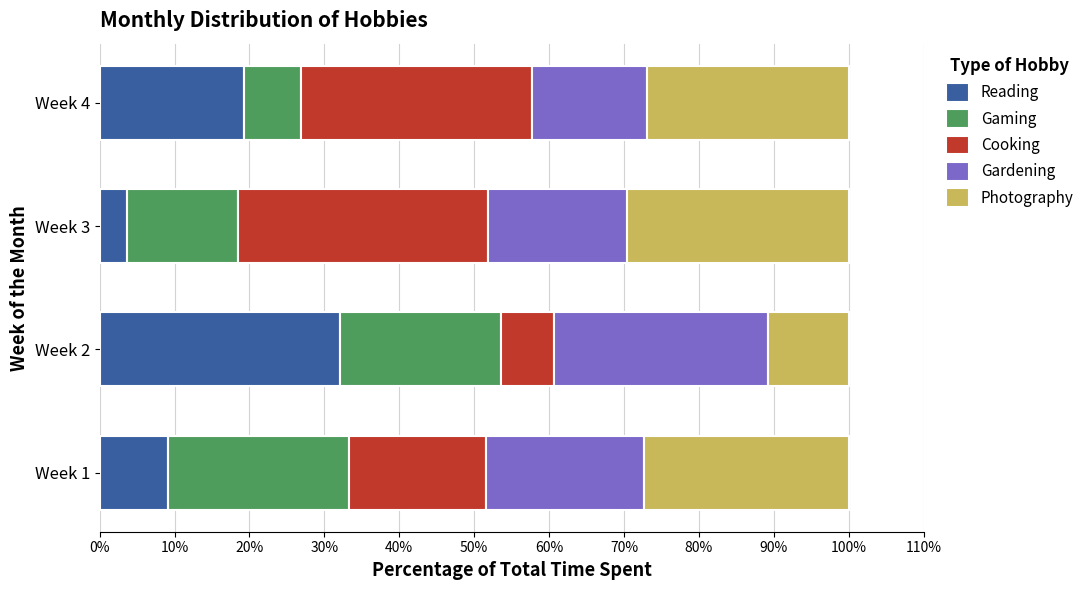

What is the total value across all series at Week 4?

100.0